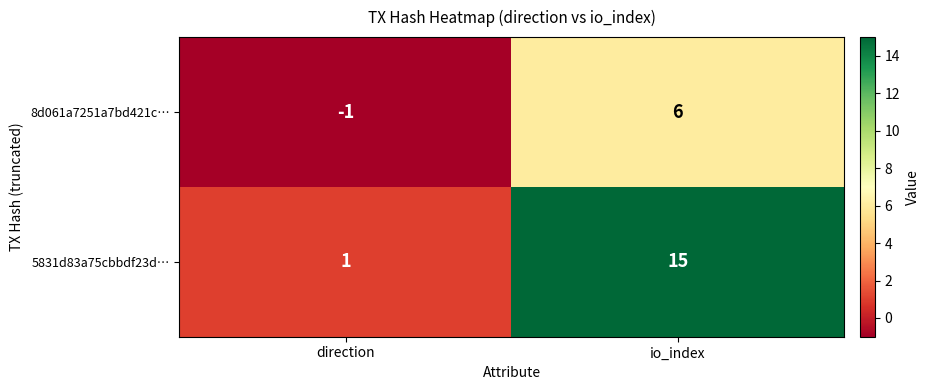

Reading left to right, what are all the values shown in this chart?

8d061a7251a7bd421c…: direction=-1	io_index=6
5831d83a75cbbdf23d…: direction=1	io_index=15